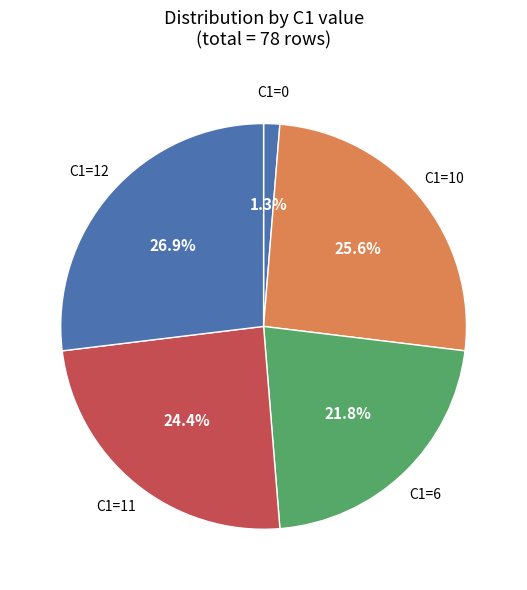

Which has a higher value, C1=10 or C1=0?

C1=10